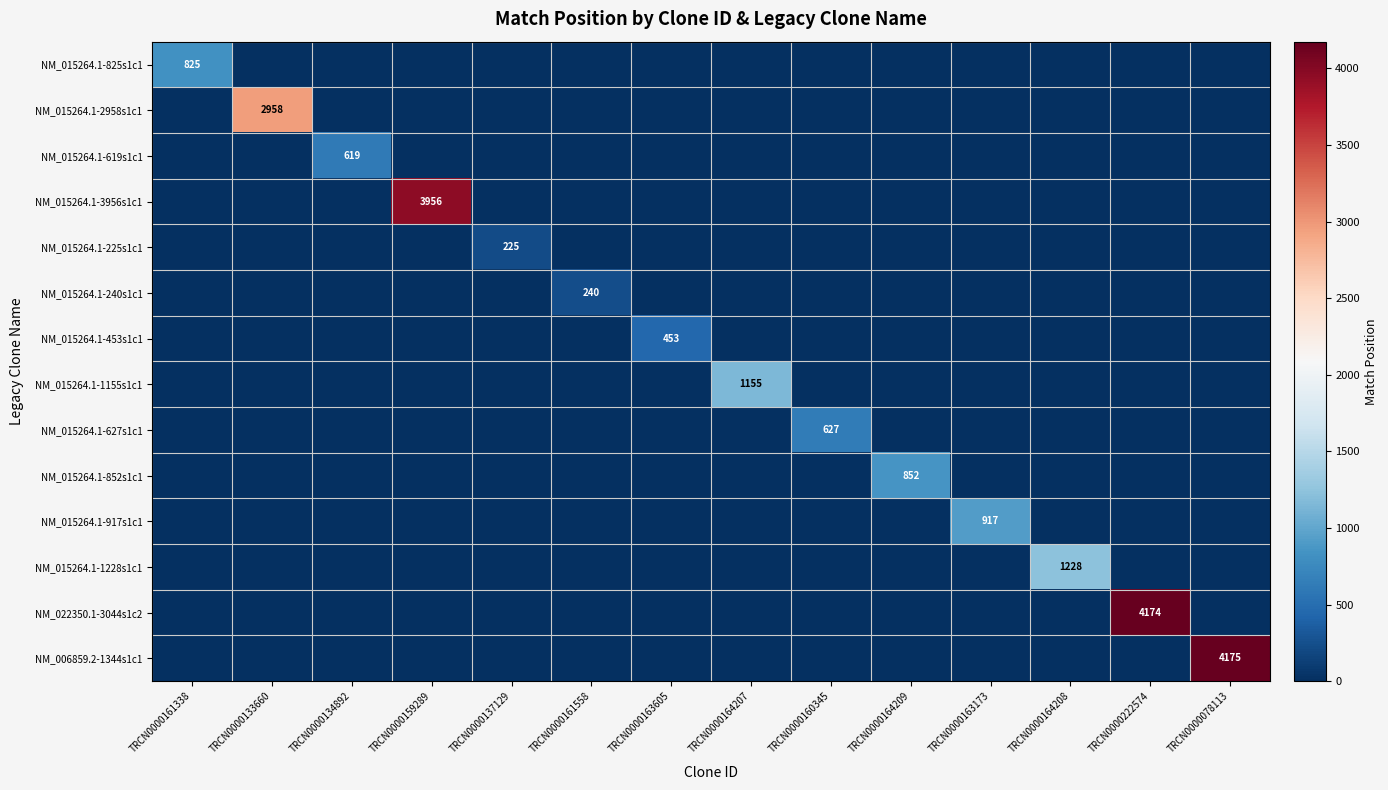

The NM_015264.1-3956s1c1 series shows 1240 at TRCN0000159289. True or false?

False